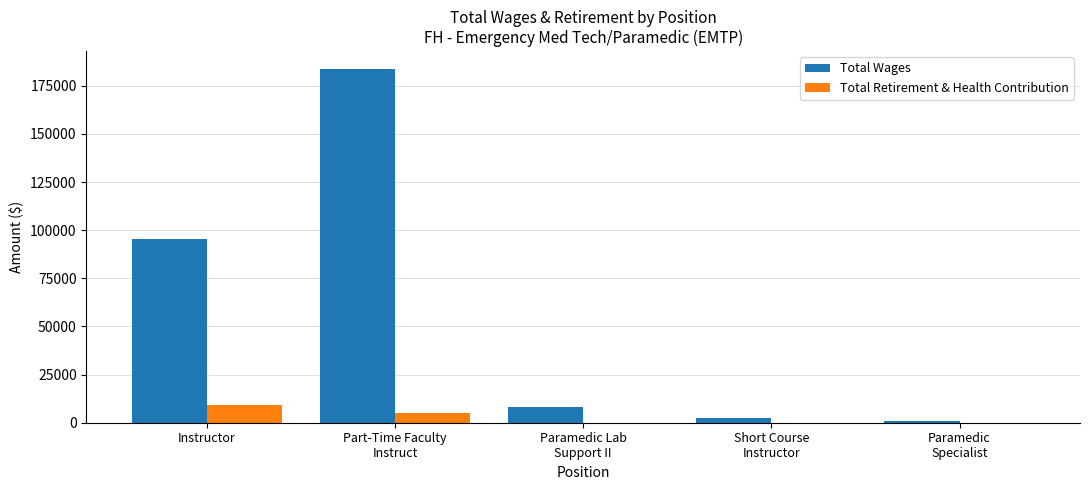

The Total Wages series shows 95317 at Instructor. True or false?

True